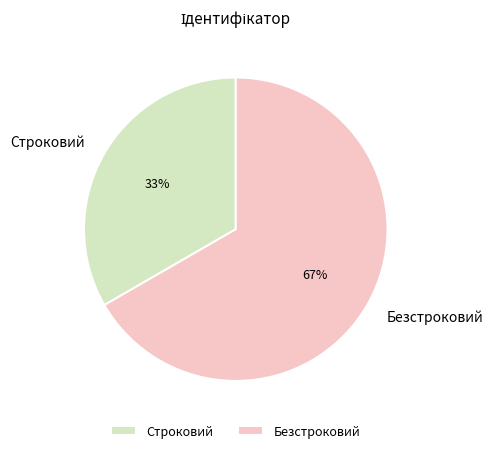

Rank the categories by value from lowest to highest.

Строковий, Безстроковий